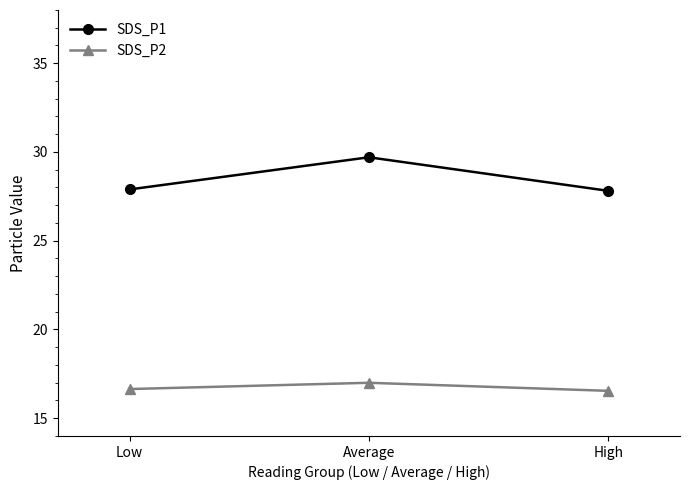

Count the number of data series in this chart.

2